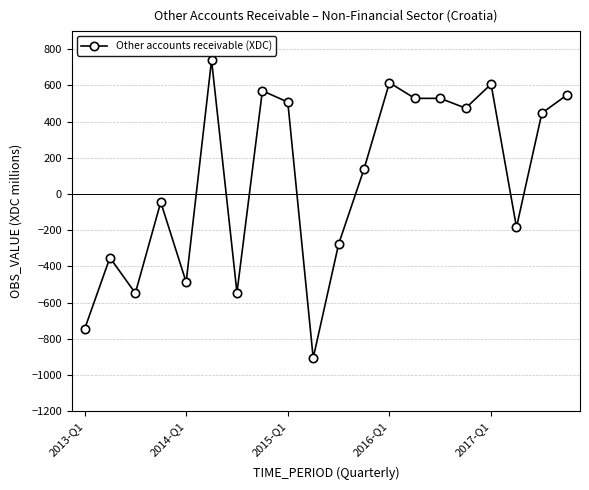

What is the greatest value displayed?

739.5